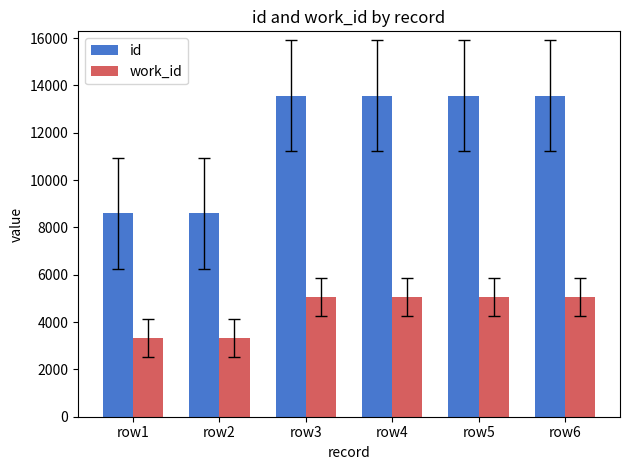

Which series changed the most between row2 and row6?

id